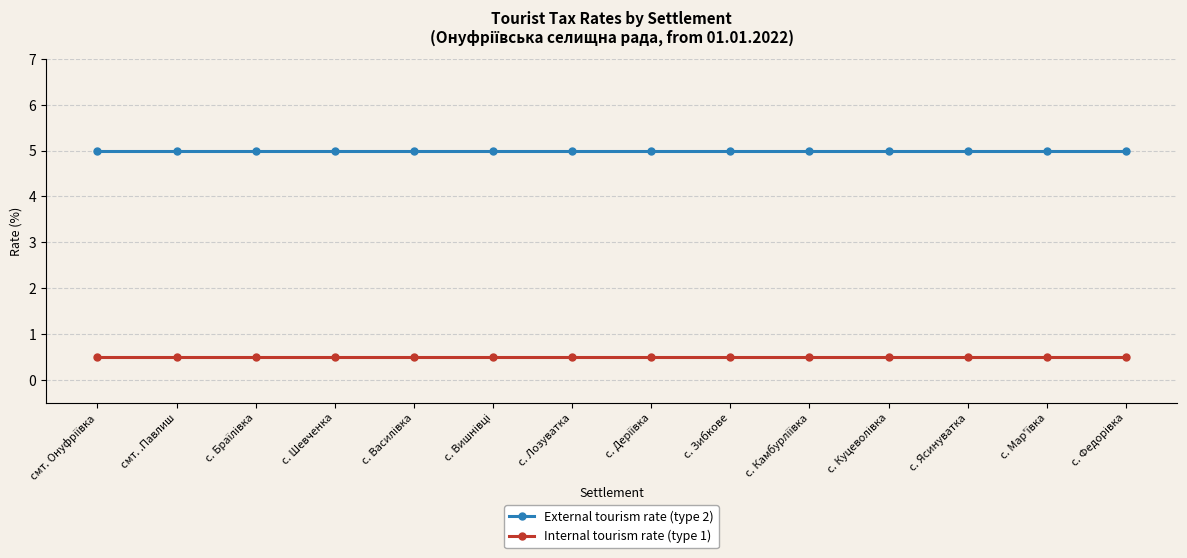

Is this an area chart (filled region under the line)?

No